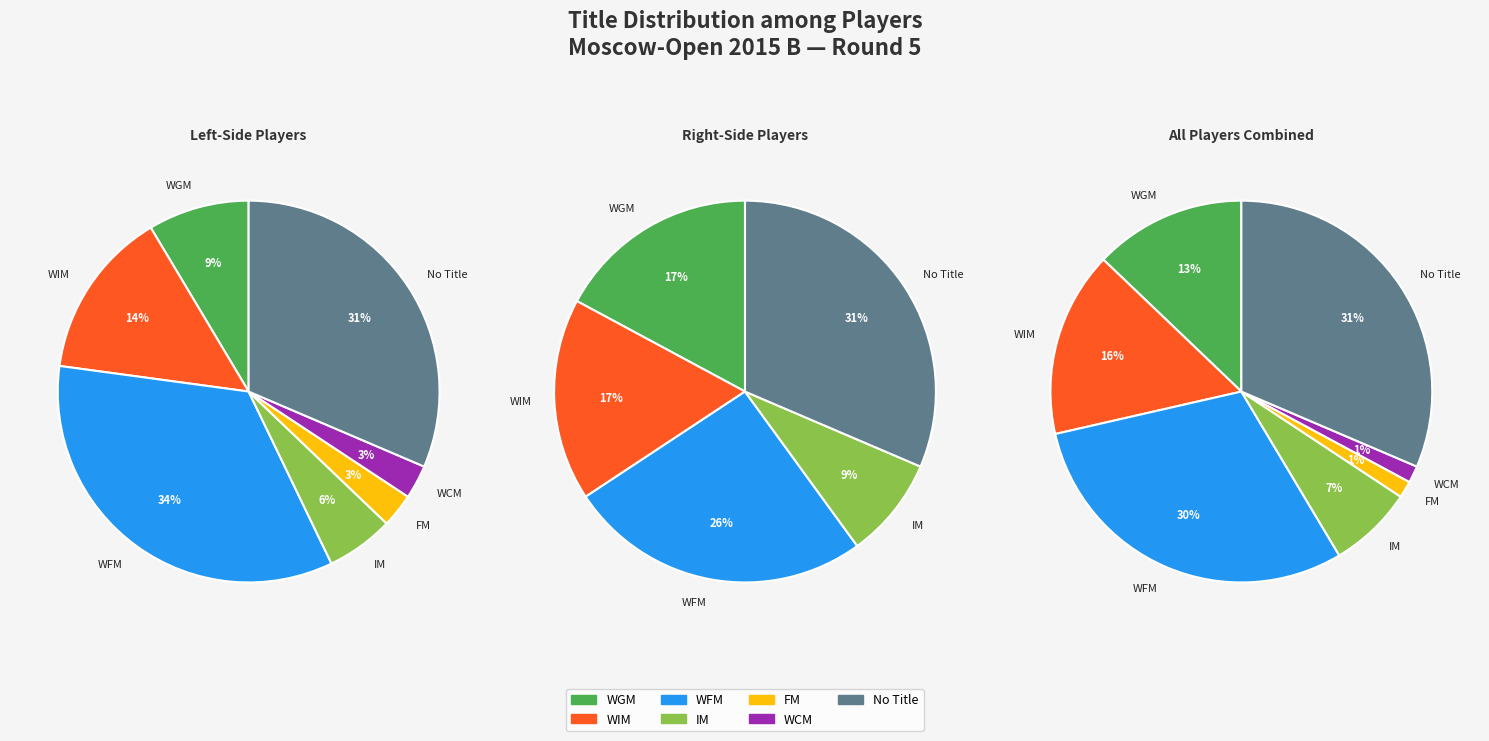

Is WGM the majority of the pie?

No